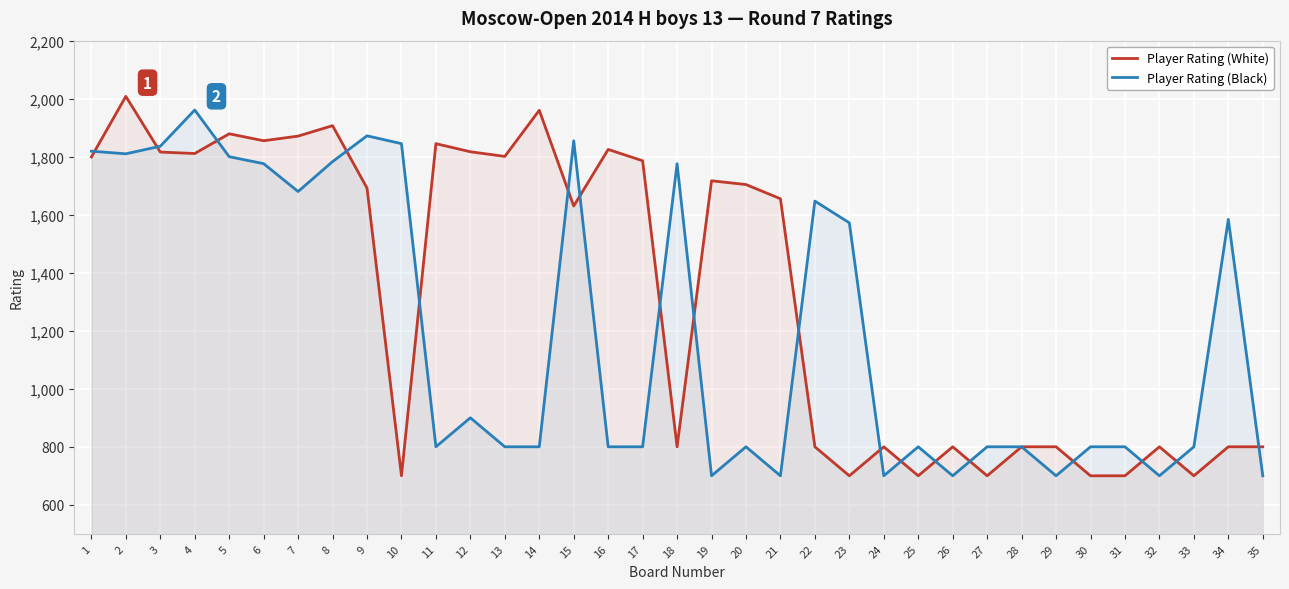

Where does the Player Rating (White) series first go above 1655?

1